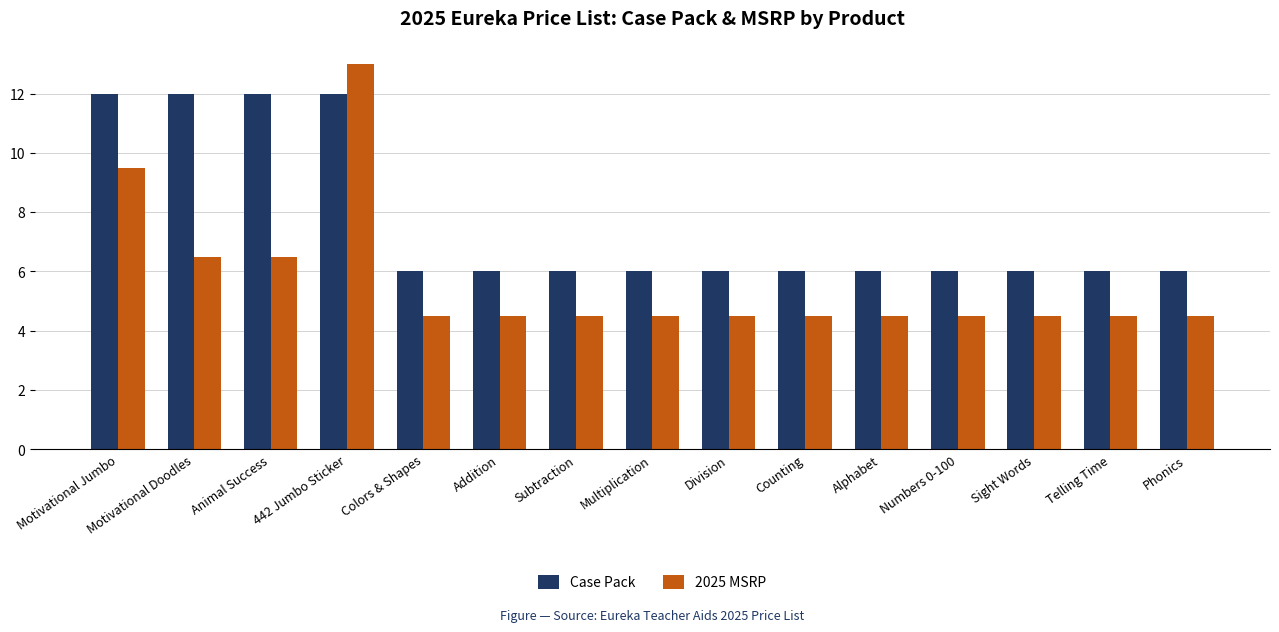

At which category is the sum across all series the highest?

442 Jumbo Sticker